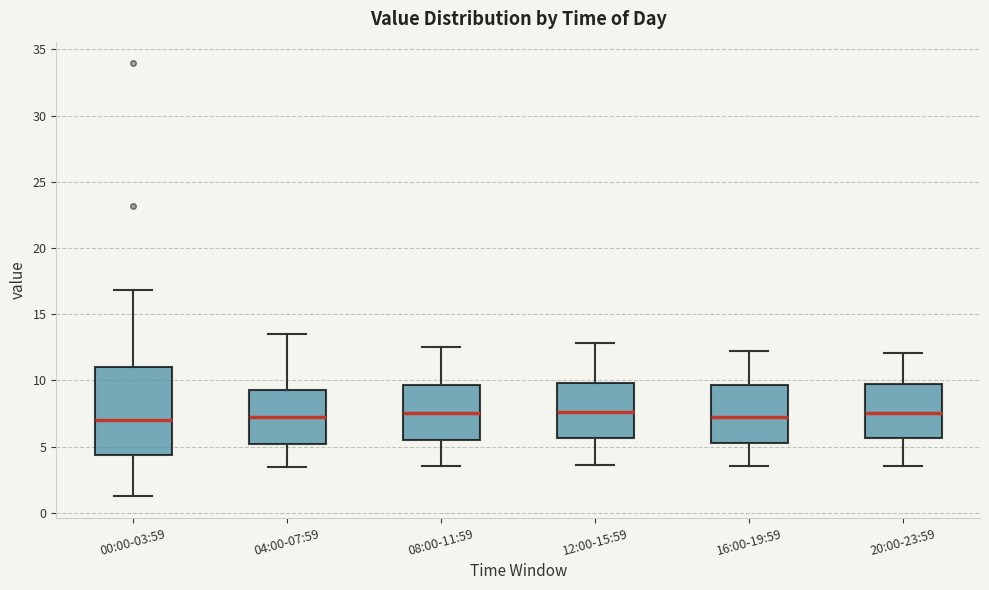

Reading left to right, transcribe this box plot: for each box, give where its median line is, the range the box spans, and where its two whiskers end, as read against the y-axis. The values are not printed on the chart, so give them approximately, as read against the axis.

00:00-03:59: median 7.0, box 4.5 to 11.0, whiskers 1.5 to 17.0
04:00-07:59: median 7.0, box 5.0 to 9.5, whiskers 3.5 to 13.5
08:00-11:59: median 7.5, box 5.5 to 9.5, whiskers 3.5 to 12.5
12:00-15:59: median 7.5, box 5.5 to 10.0, whiskers 3.5 to 13.0
16:00-19:59: median 7.5, box 5.5 to 9.5, whiskers 3.5 to 12.0
20:00-23:59: median 7.5, box 5.5 to 10.0, whiskers 3.5 to 12.0